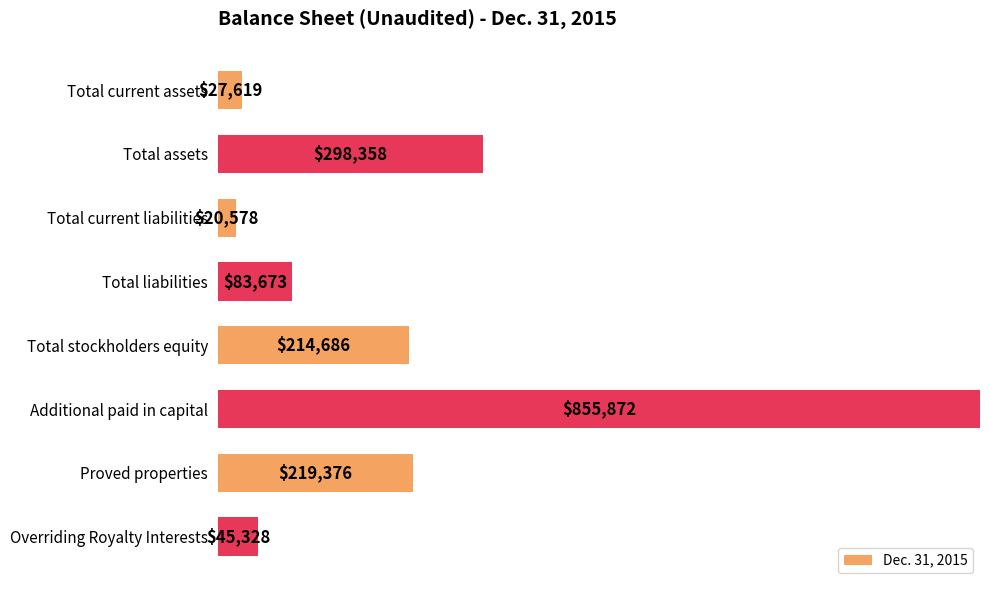

How many bars are there in total?

8